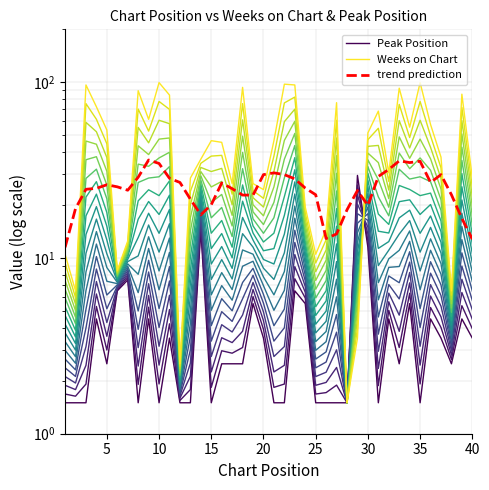

The value of Weeks on Chart at 20 is 24.5. True or false?

True